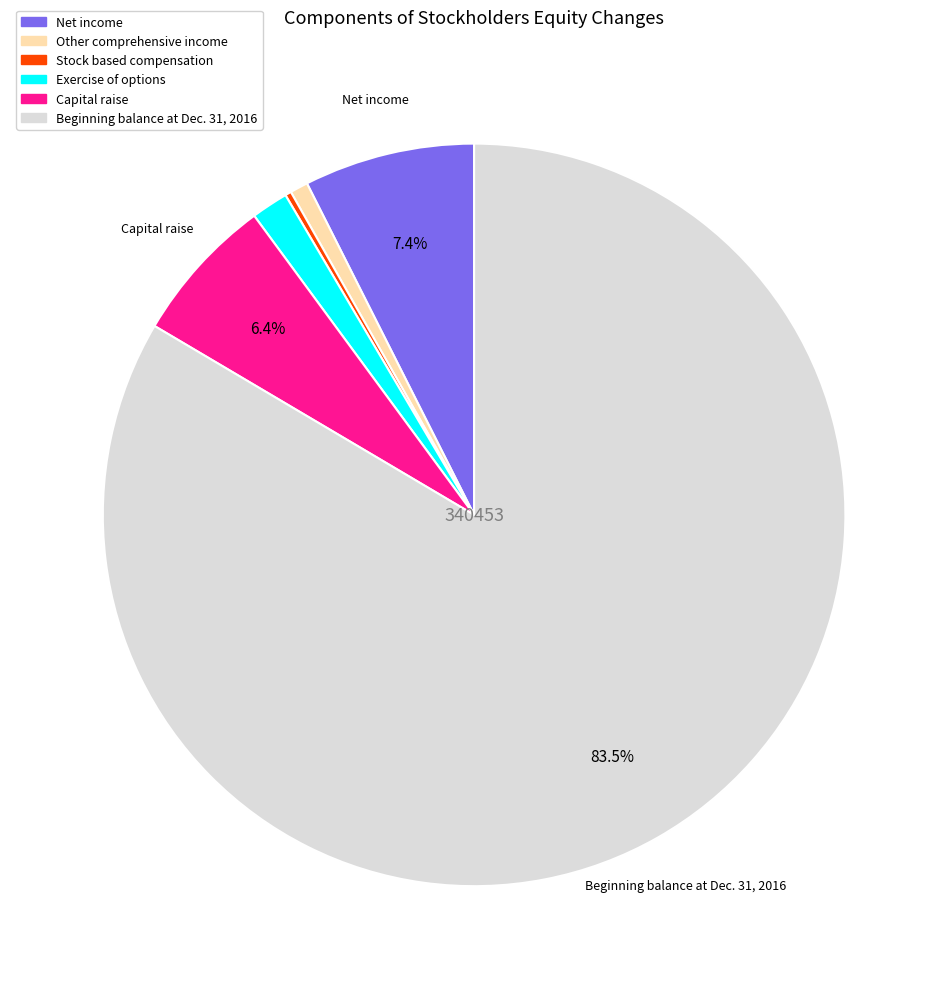

Which category has the biggest portion of the pie?

Beginning balance at Dec. 31, 2016